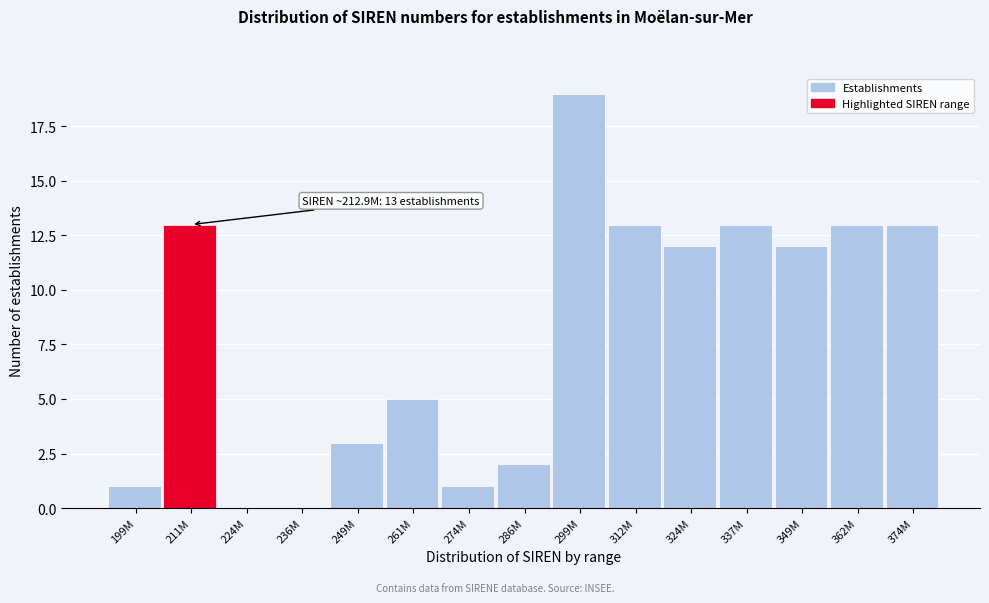

Reading right to left, extract all data points from this chart.

374M=13	362M=13	349M=12	337M=13	324M=12	312M=13	299M=19	286M=2	274M=1	261M=5	249M=3	236M=0	224M=0	211M=13	199M=1